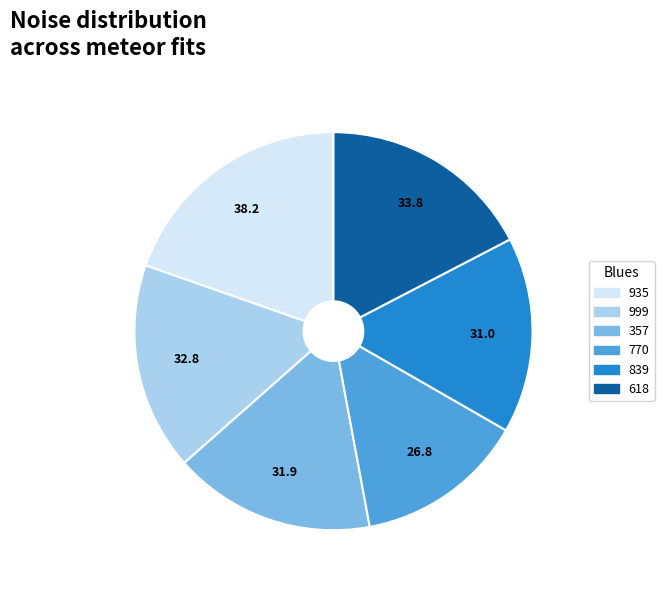

Does any single category account for the majority?

No